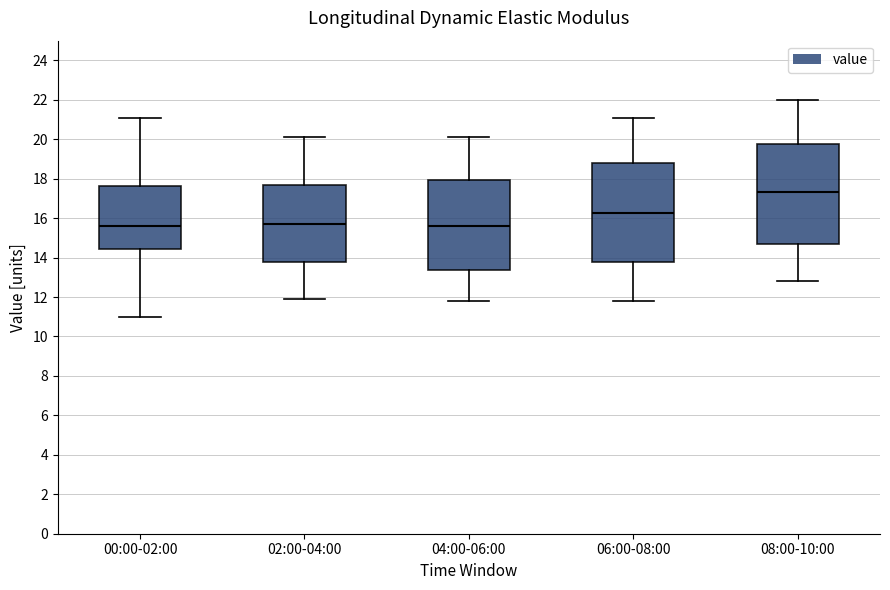

Which box's median line is the highest?

08:00-10:00